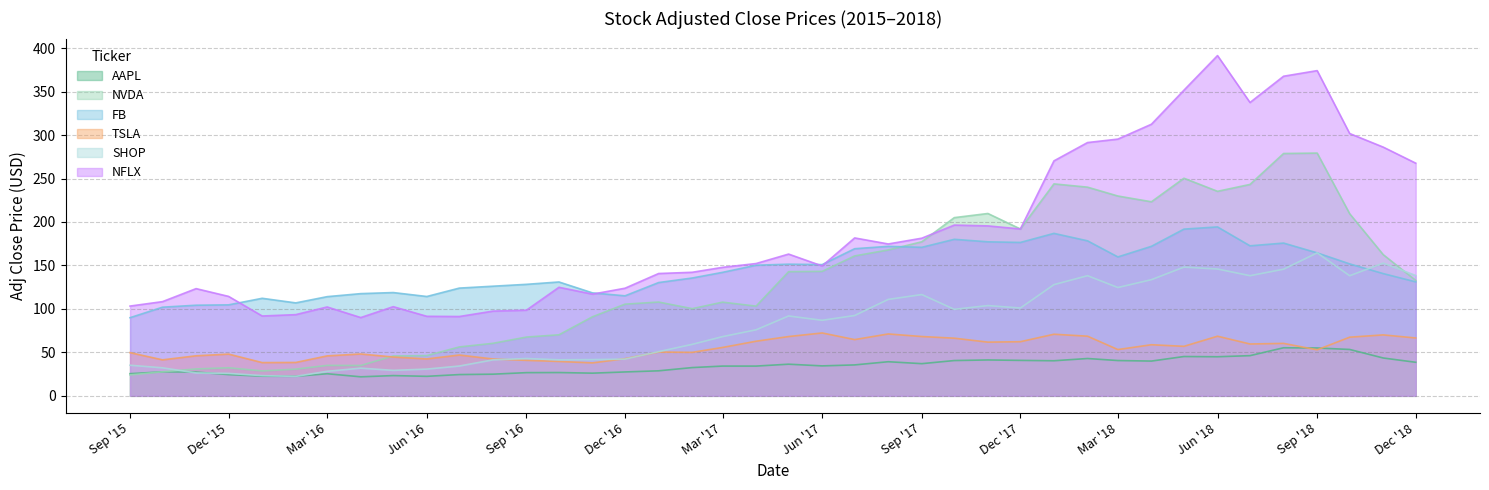

Reading left to right, list all the values displayed in this chart.

AAPL: 25.5	27.6	27.3	24.4	22.6	22.4	25.4	21.9	23.3	22.4	24.5	24.9	26.7	26.8	26.1	27.5	28.8	32.5	34.2	34.2	36.4	34.5	35.6	39.2	37.0	40.6	41.3	40.8	40.4	42.9	40.6	40.0	45.2	45.0	46.2	55.3	55.0	53.4	43.5	38.6
NVDA: 24.0	27.7	30.9	32.3	28.7	30.7	35.0	34.9	45.9	46.3	56.2	60.4	67.6	70.2	91.0	105.5	107.9	100.3	107.8	103.2	142.8	143.2	161.0	167.8	177.2	205.0	209.8	191.9	243.8	240.1	229.9	223.2	250.3	235.3	243.2	278.8	279.3	209.5	162.4	132.8
FB: 89.9	102.0	104.2	104.7	112.2	106.9	114.1	117.6	118.8	114.3	123.9	126.1	128.3	131.0	118.4	115.0	130.3	135.5	142.1	150.2	151.5	151.0	169.2	172.0	170.9	180.1	177.2	176.5	186.9	178.3	159.8	172.0	191.8	194.3	172.6	175.7	164.5	151.8	140.6	131.1
TSLA: 49.7	41.4	46.0	48.0	38.2	38.4	46.0	48.1	44.6	42.5	47.0	42.4	40.8	39.5	37.9	42.7	50.4	50.0	55.7	62.8	68.2	72.3	64.7	71.2	68.2	66.3	61.8	62.3	70.9	68.6	53.2	58.8	57.0	68.6	59.6	60.3	53.0	67.5	70.1	66.6
SHOP: 35.2	32.2	26.3	25.8	23.2	22.4	28.2	31.9	29.3	30.8	34.3	41.4	42.9	41.5	41.7	42.2	50.8	59.2	68.1	76.0	91.9	86.9	92.4	110.9	116.5	99.5	103.8	101.0	127.9	138.2	124.6	133.6	148.1	145.9	138.2	145.7	164.5	138.2	152.7	138.4
NFLX: 103.3	108.4	123.3	114.4	91.8	93.4	102.2	90.0	102.6	91.5	91.2	97.5	98.5	124.9	117.0	123.8	140.7	142.1	147.8	152.2	163.1	149.4	181.7	174.7	181.3	196.4	195.5	192.0	270.3	291.4	295.4	312.5	351.6	391.4	337.4	367.7	374.1	301.8	286.1	267.7